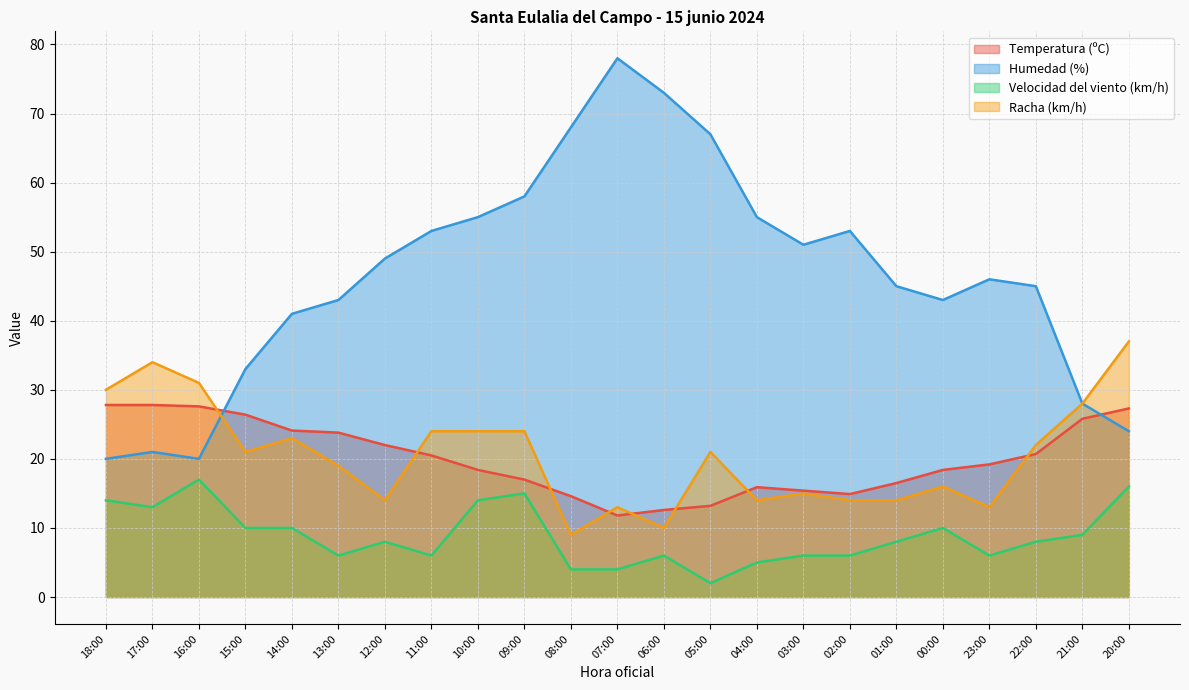

The value of Racha (km/h) at 21:00 is 28.0. True or false?

True